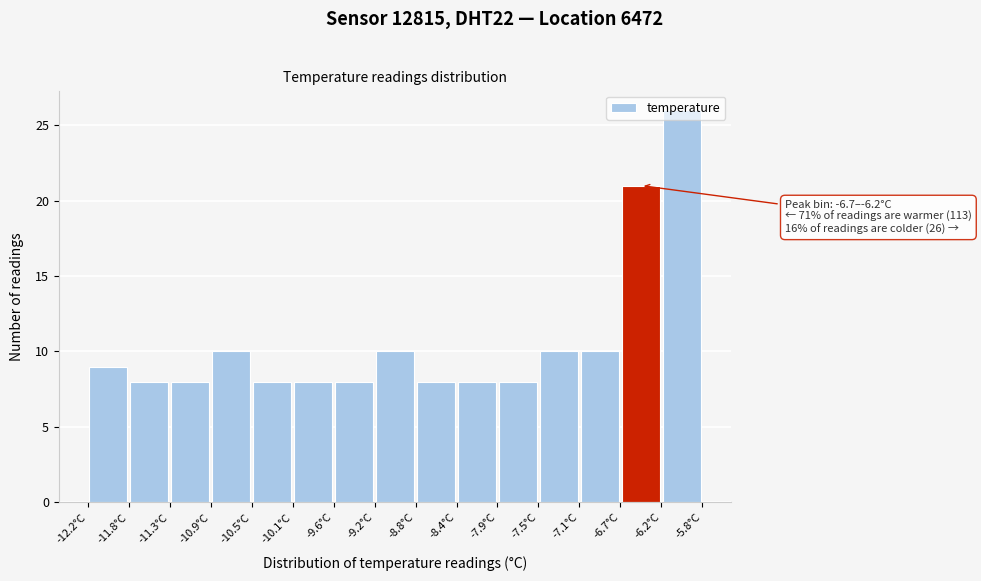

Over which range of the x-axis is the bar tallest?

-6.25 to -5.80